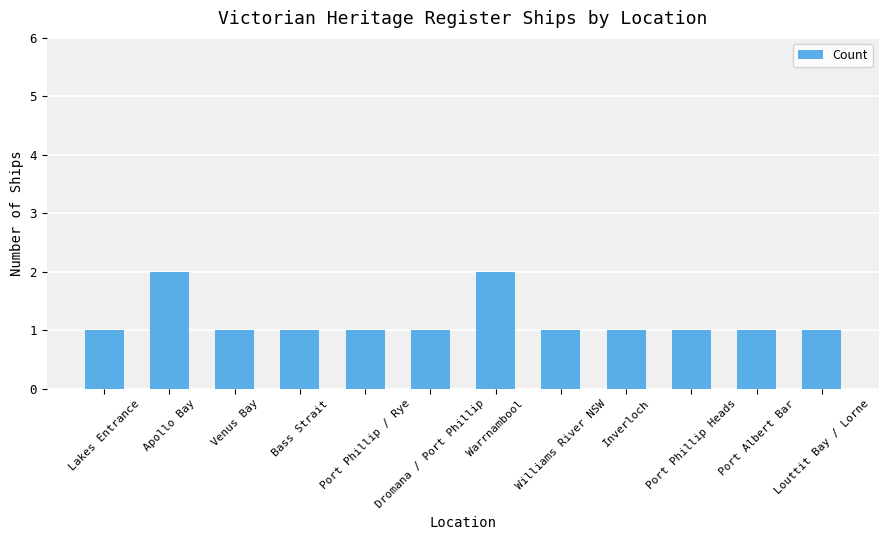

What is the label of the 8th bar from the right?

Port Phillip / Rye